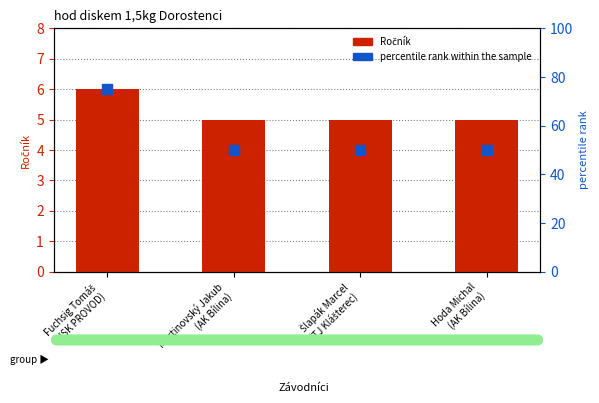

At which category is the sum across all series the highest?

Fuchsig Tomáš
(USK PROVOD)